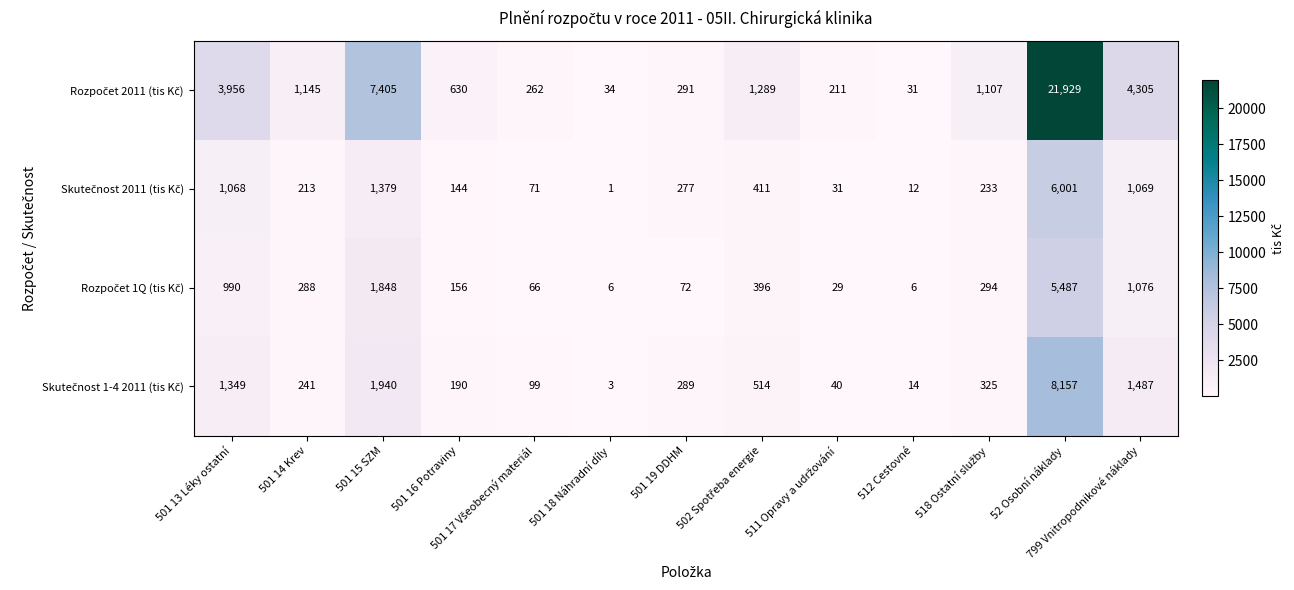

What is the spread (max minus min) of values at 512 Cestovné?

25